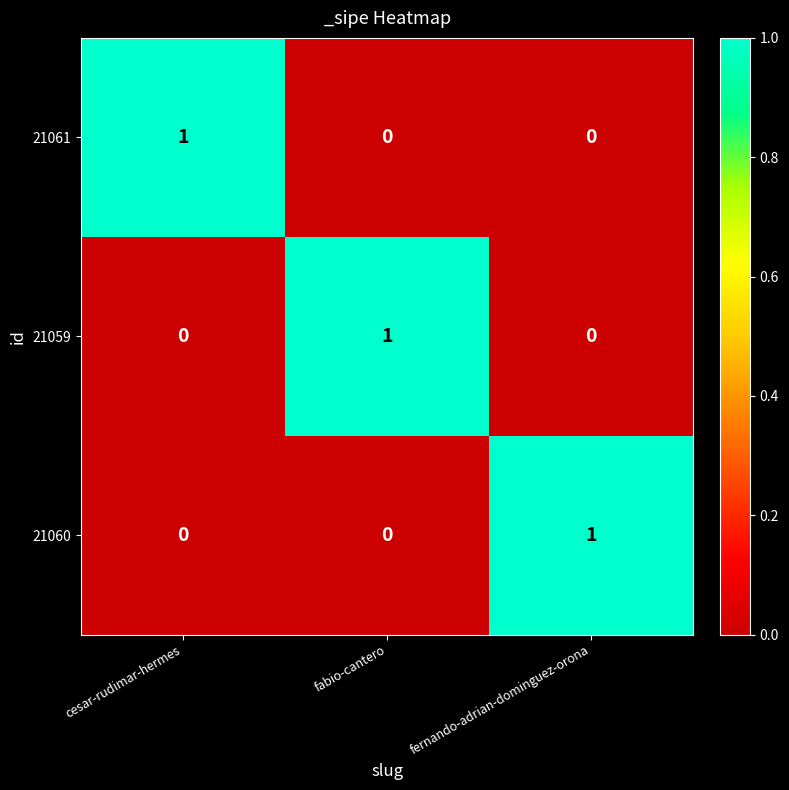

Is it true that 21060 equals 1 at fernando-adrian-dominguez-orona?

True